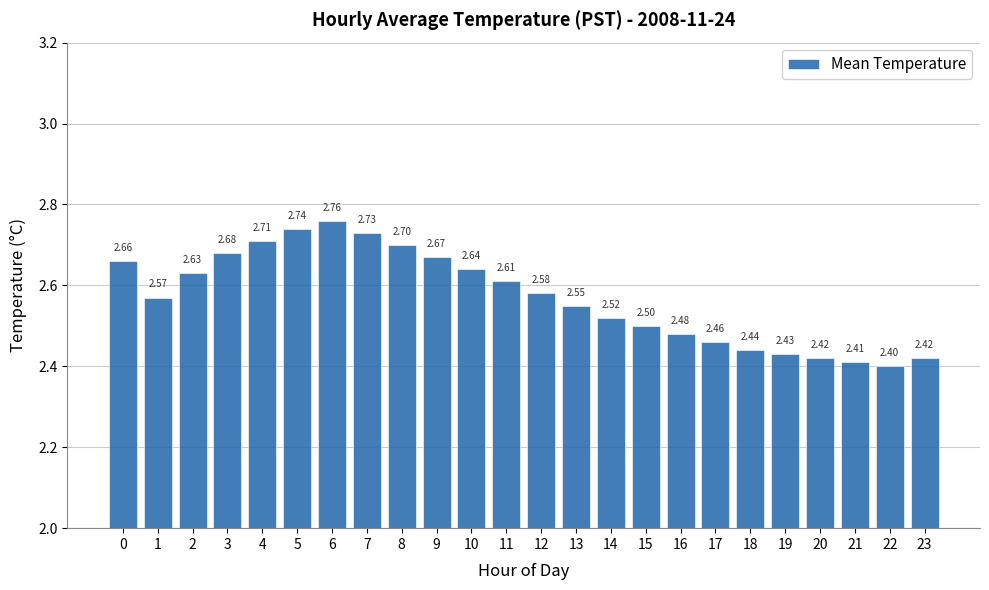

What is the sum of all values?

61.7